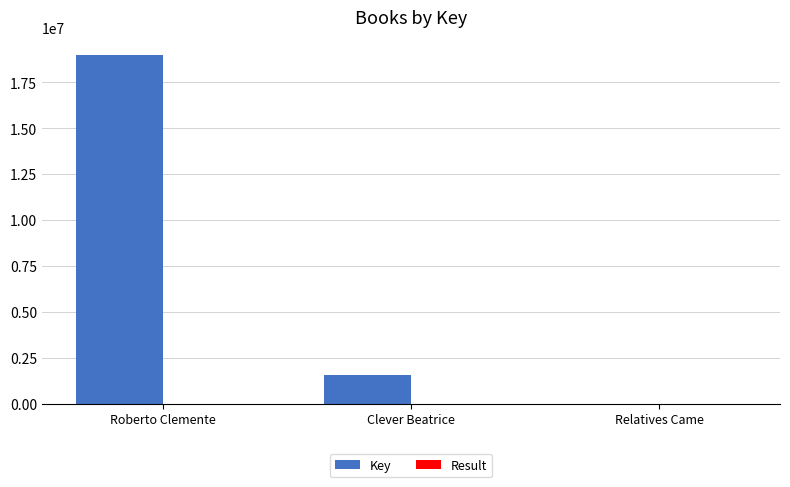

What is the highest value of the Key series?

19011168